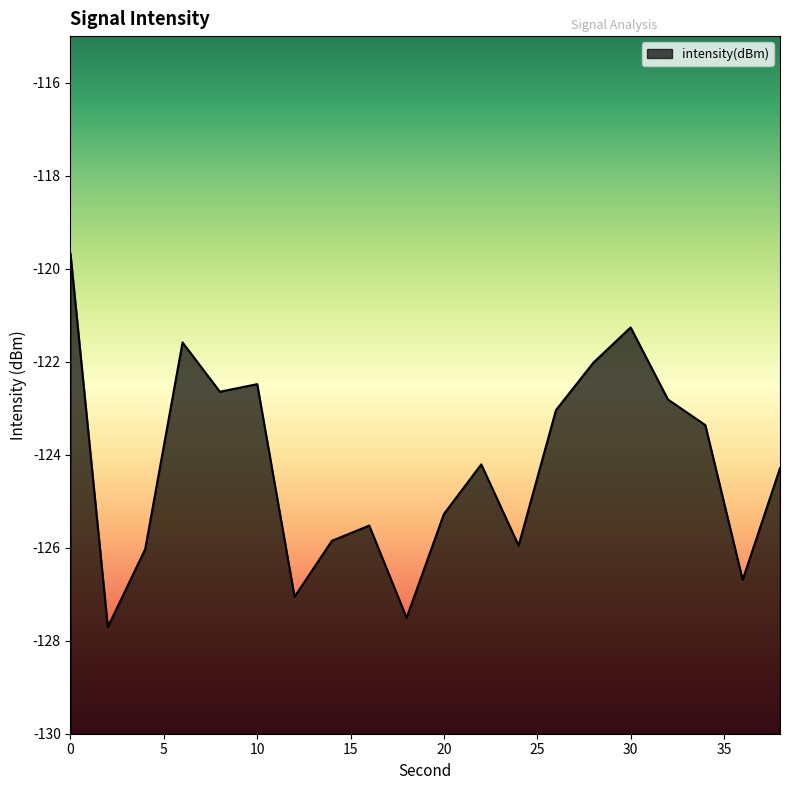

How many lines are shown in the chart?

1